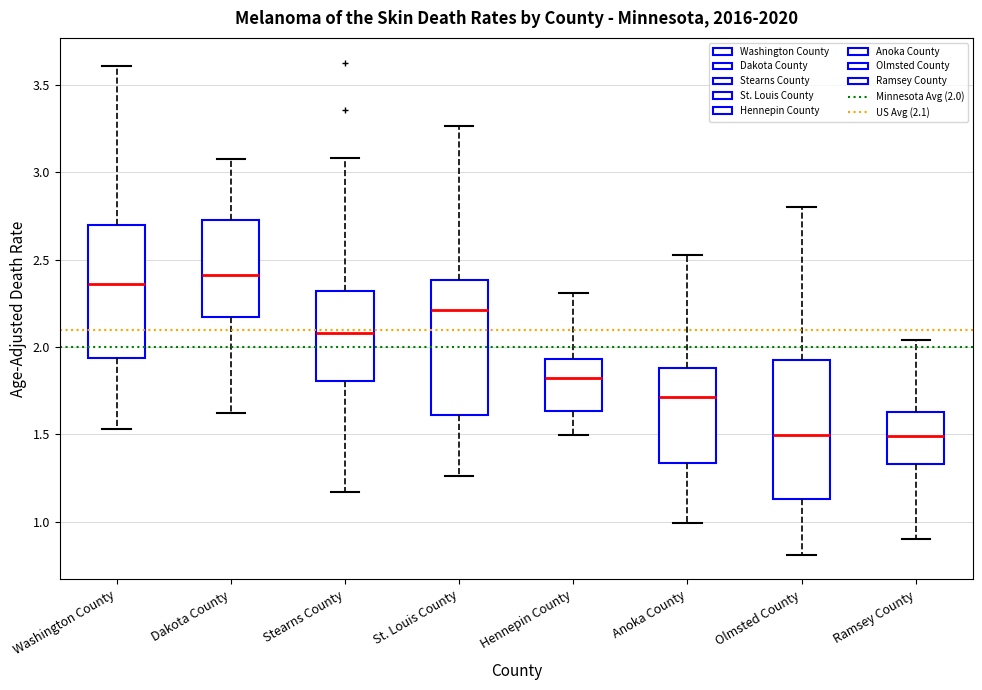

Where does the upper whisker of the box for Hennepin County end on the y-axis? The values are not printed on the chart, so give them approximately, as read against the axis.

2.30